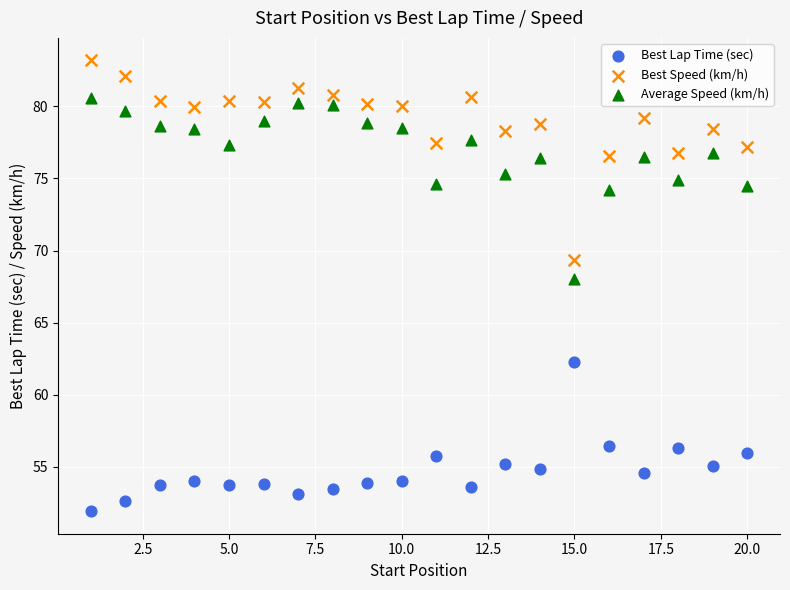

What are all the series names shown in the legend?

Best Lap Time (sec), Best Speed (km/h), Average Speed (km/h)